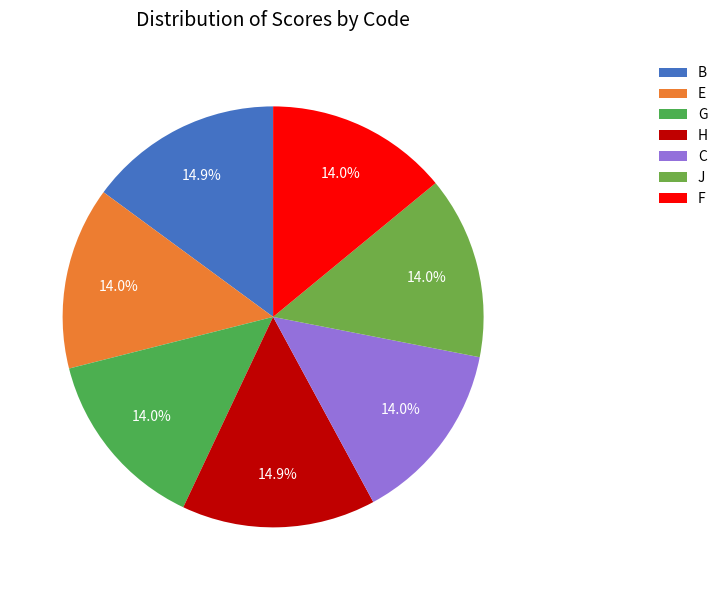

True or false: H accounts for 9% of the total.

False